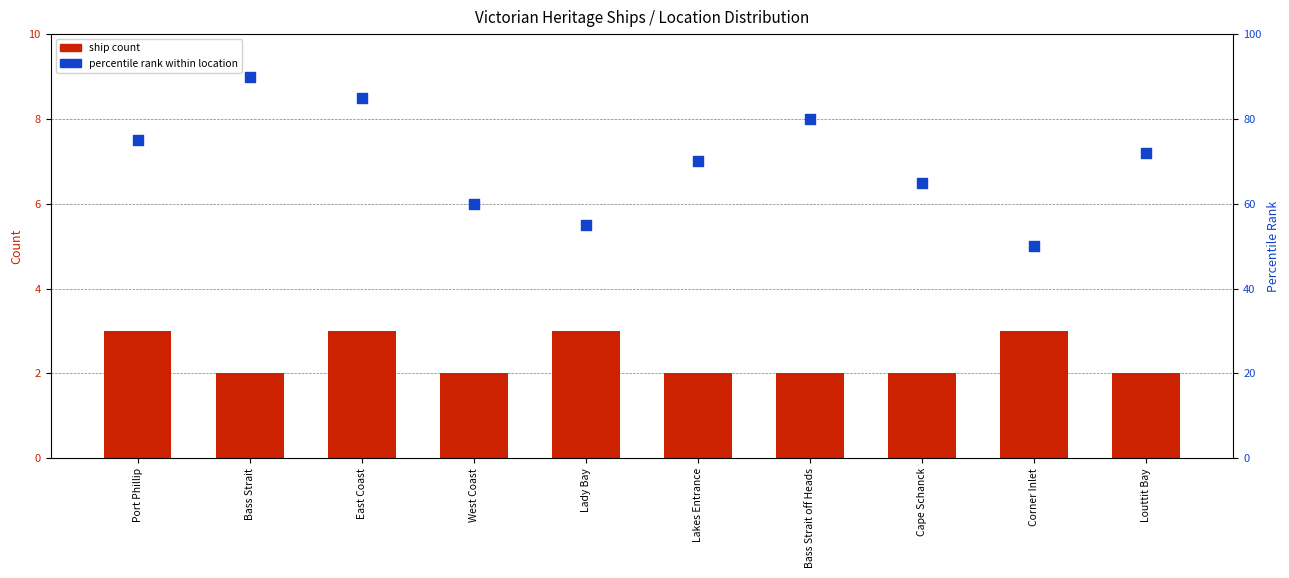

What is the total value across all series at Louttit Bay?

74